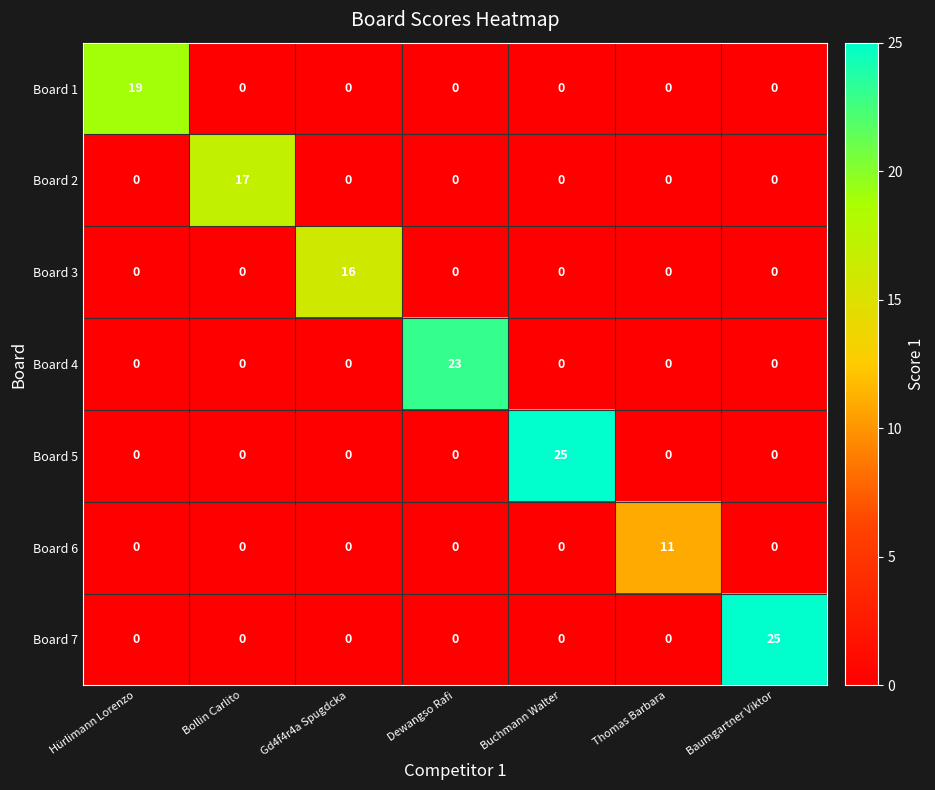

At which label does Board 3 reach its peak?

Gd4f4r4a Spugdcka